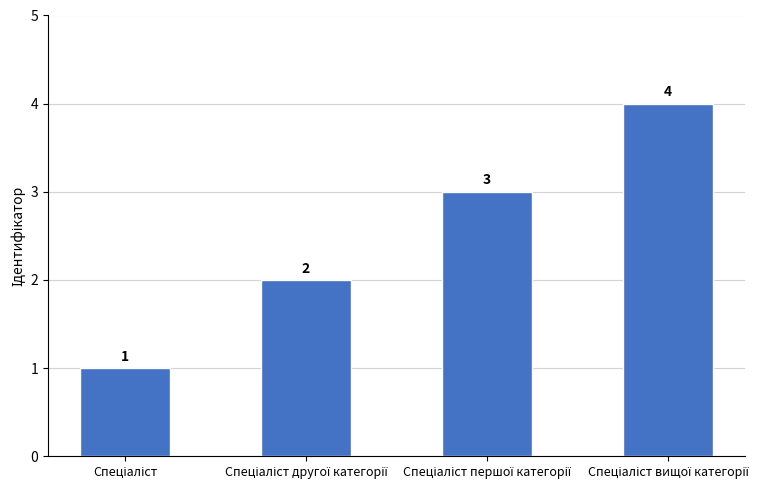

What is the greatest value displayed?

4